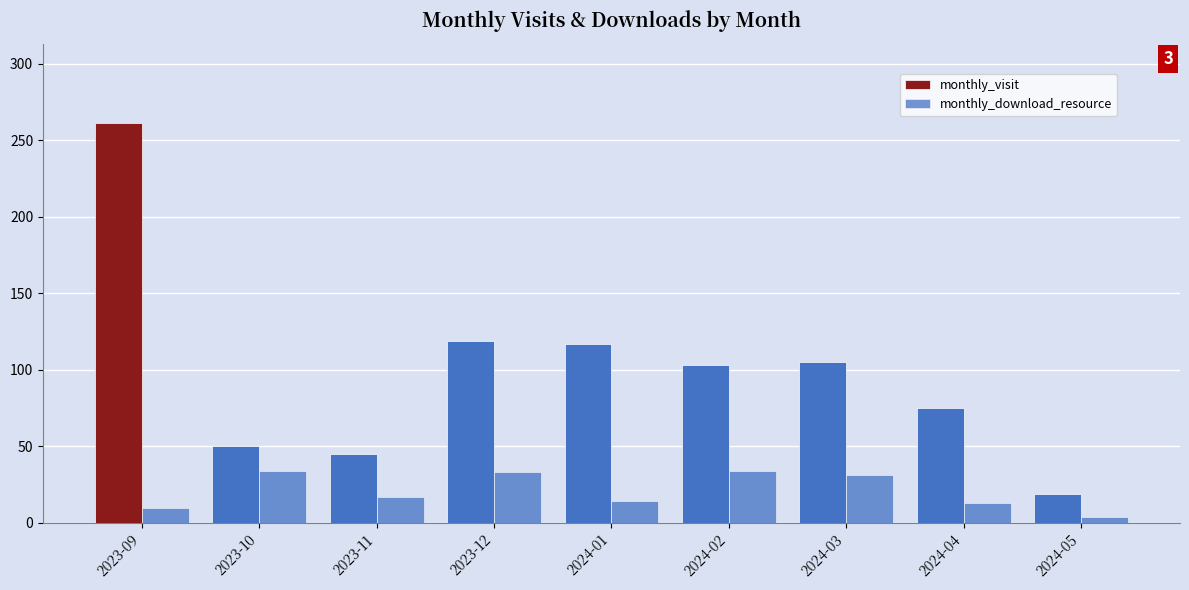

How many groups of bars are there?

9